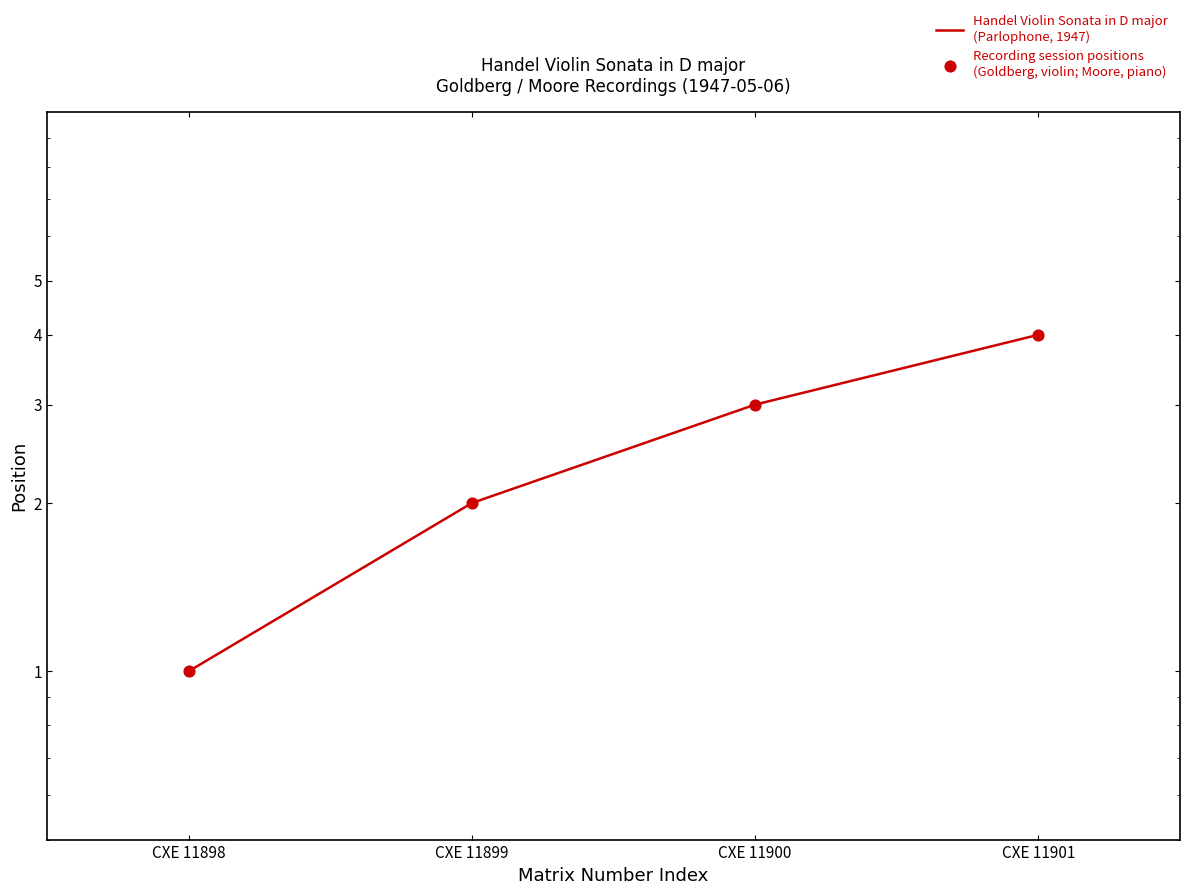

Which series reaches the minimum Y coordinate?

Handel Violin Sonata in D major
(Parlophone, 1947)